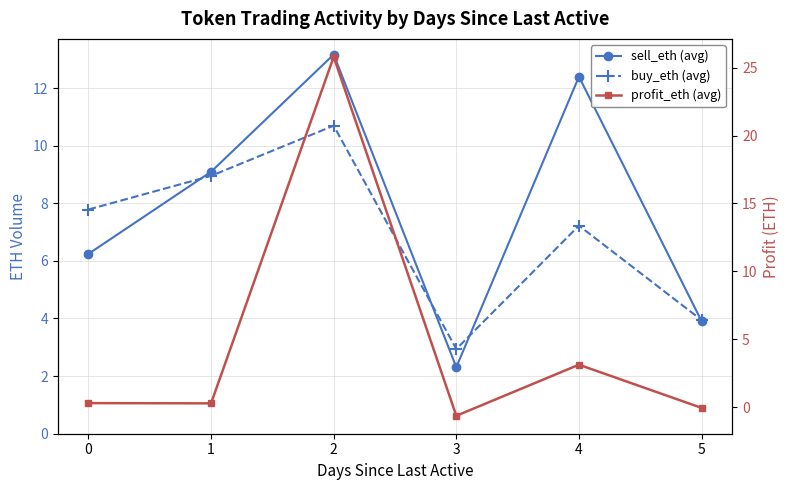

The profit_eth (avg) series shows 25.8 at 2. True or false?

True